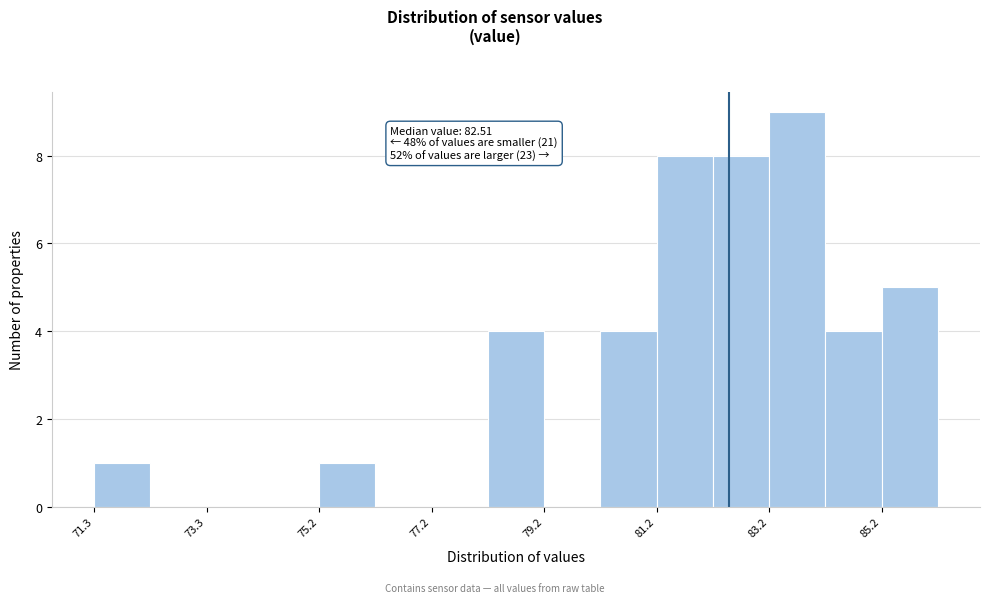

Over which range of the x-axis is the bar tallest?

83.2 to 84.2